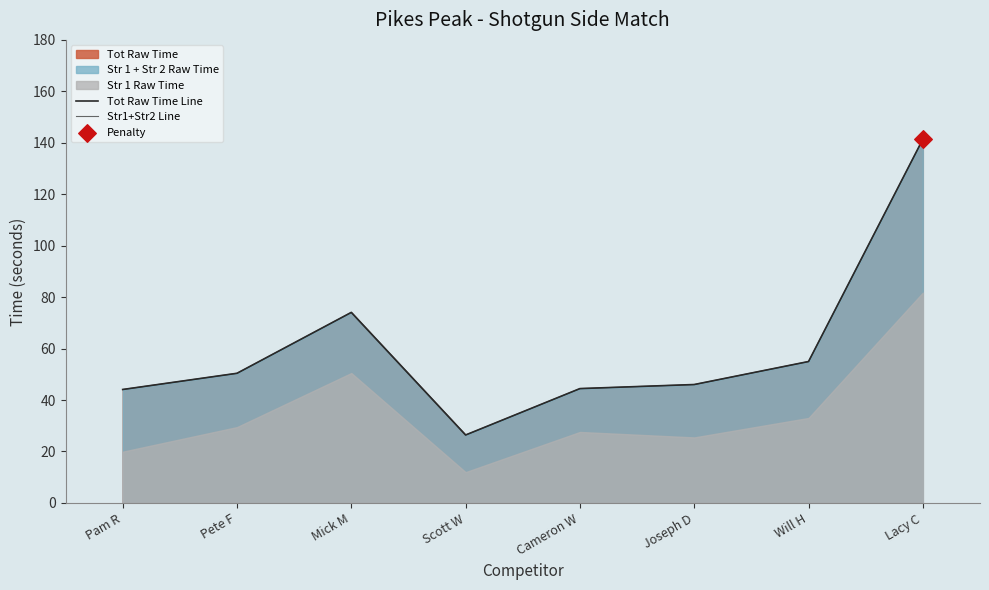

Which series contains the highest Y value?

Tot Raw Time Line